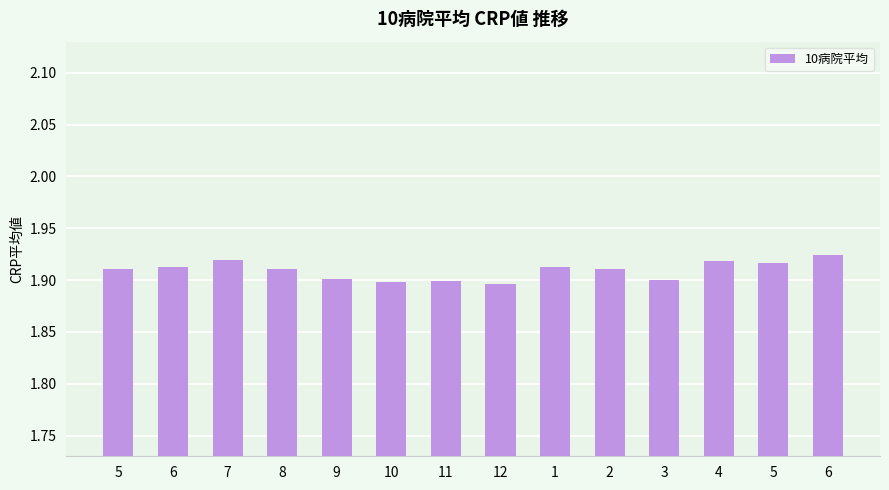

Between 6 and 11, which is larger?

6